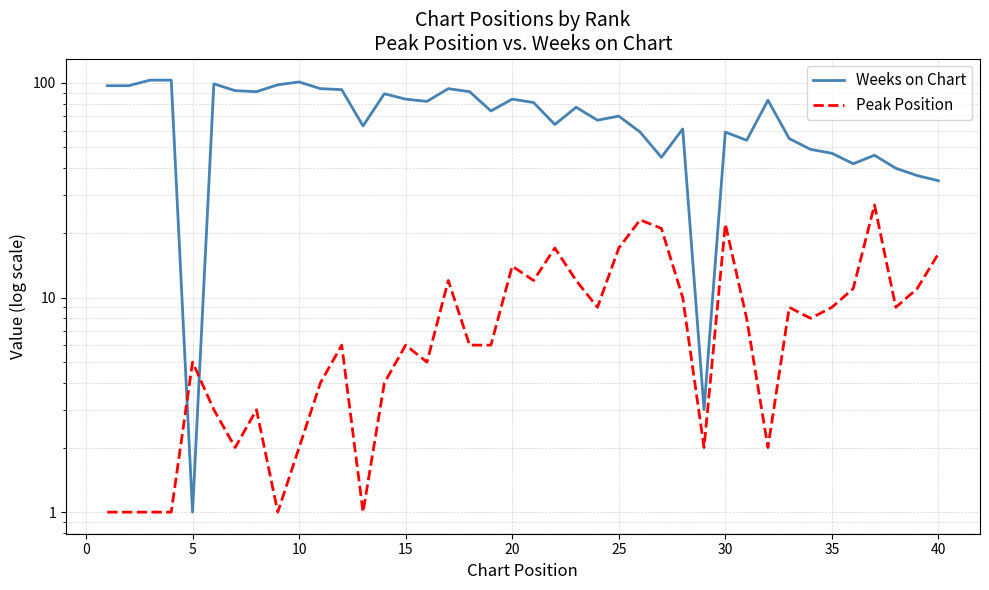

What is the difference between the maximum and minimum values in the Weeks on Chart series?

102